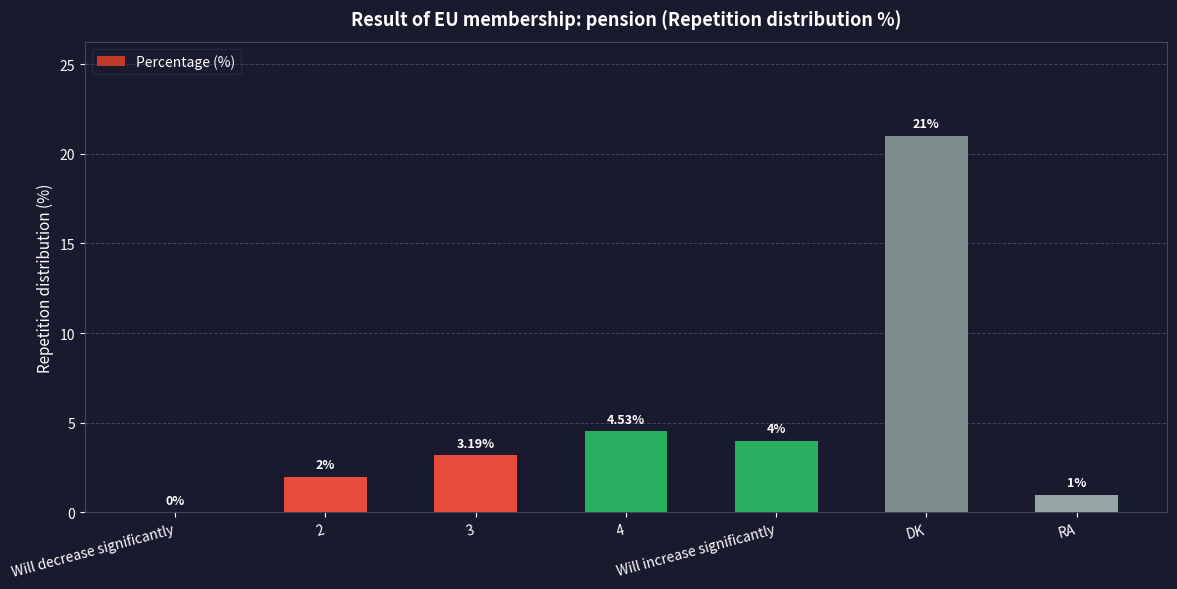

What is the change in value from Will decrease significantly to Will increase significantly?

+4.0